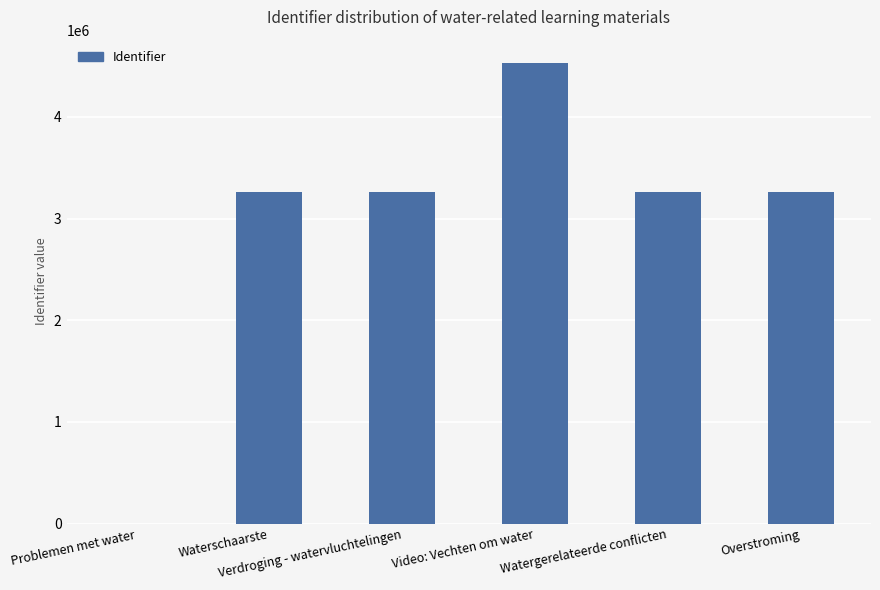

The chart shows a value of 5191989 at Verdroging - watervluchtelingen. True or false?

False